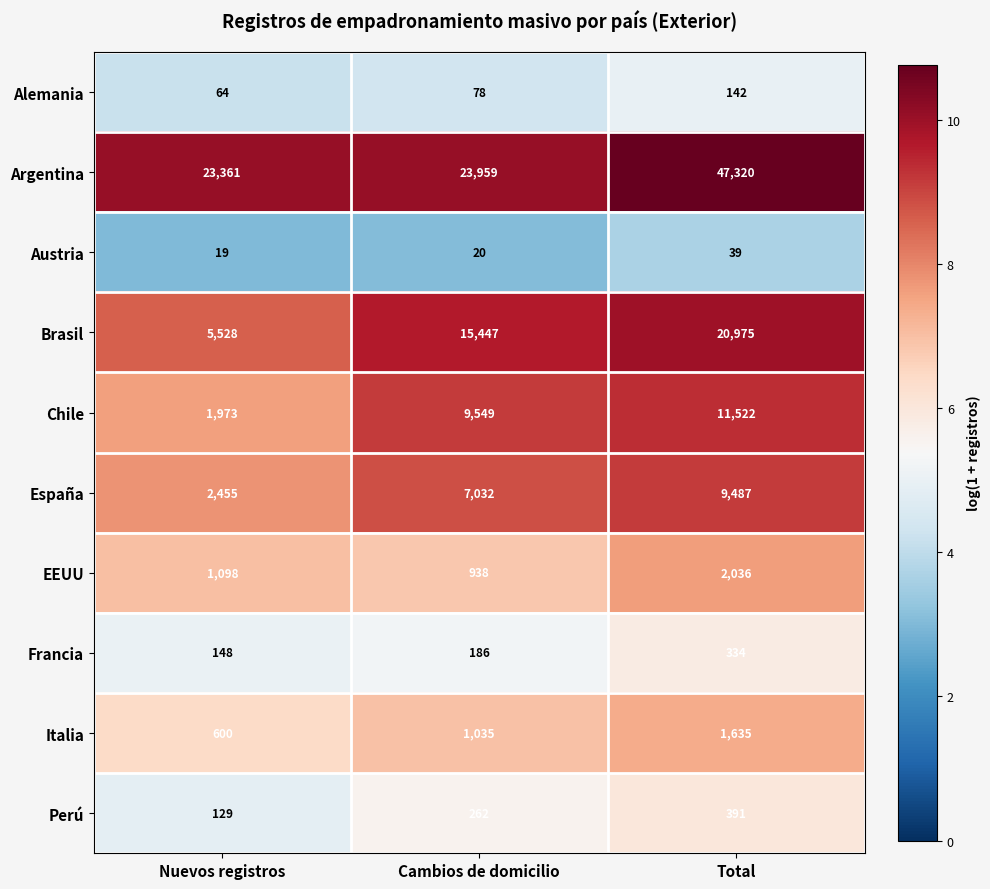

The Perú series shows 391 at Total. True or false?

True